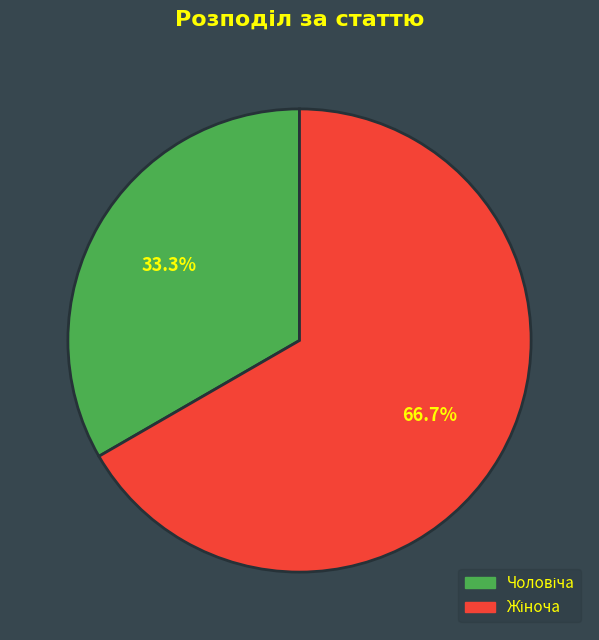

Does any single category account for the majority?

Yes